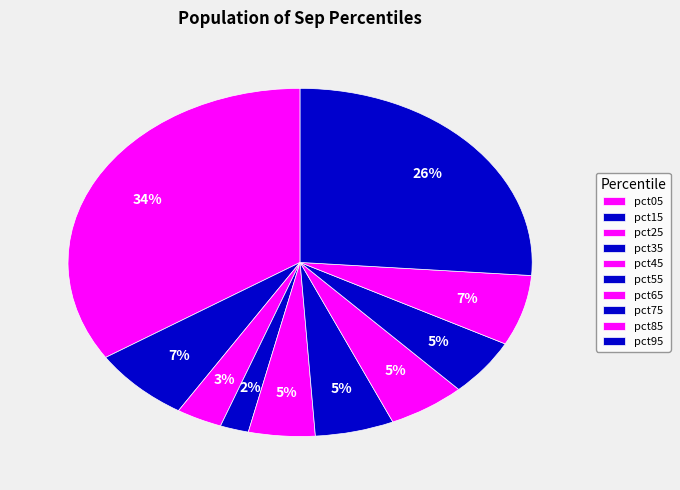

How many slices are in this pie chart?

10